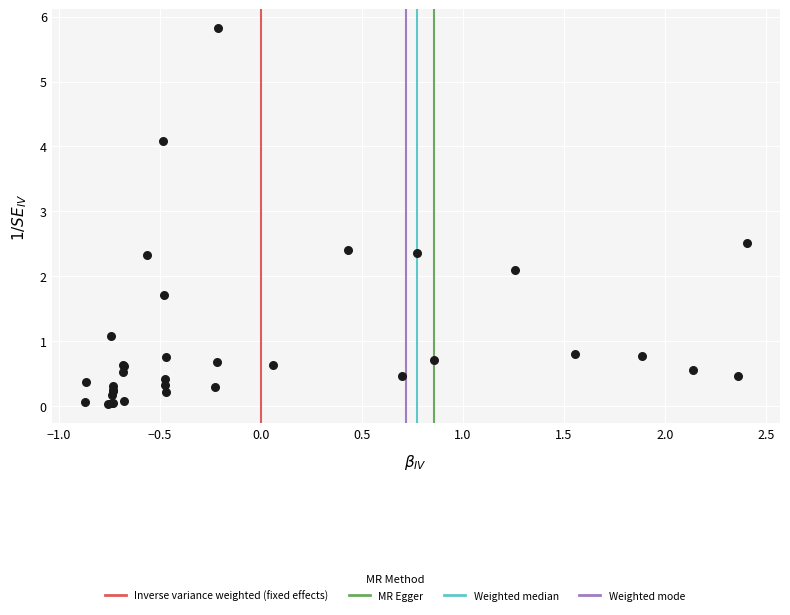

What Y value in the scatter plot is closest to 2?

2.1